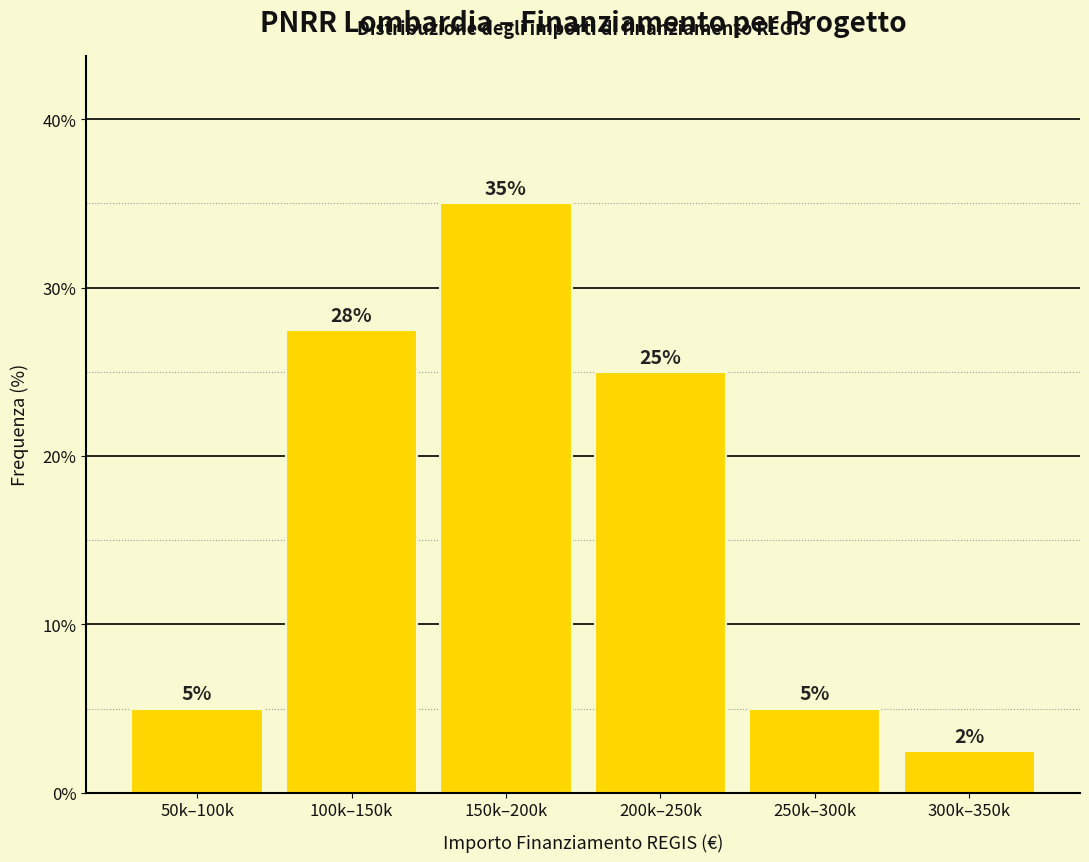

What is the difference between the maximum and second lowest values?

30.0